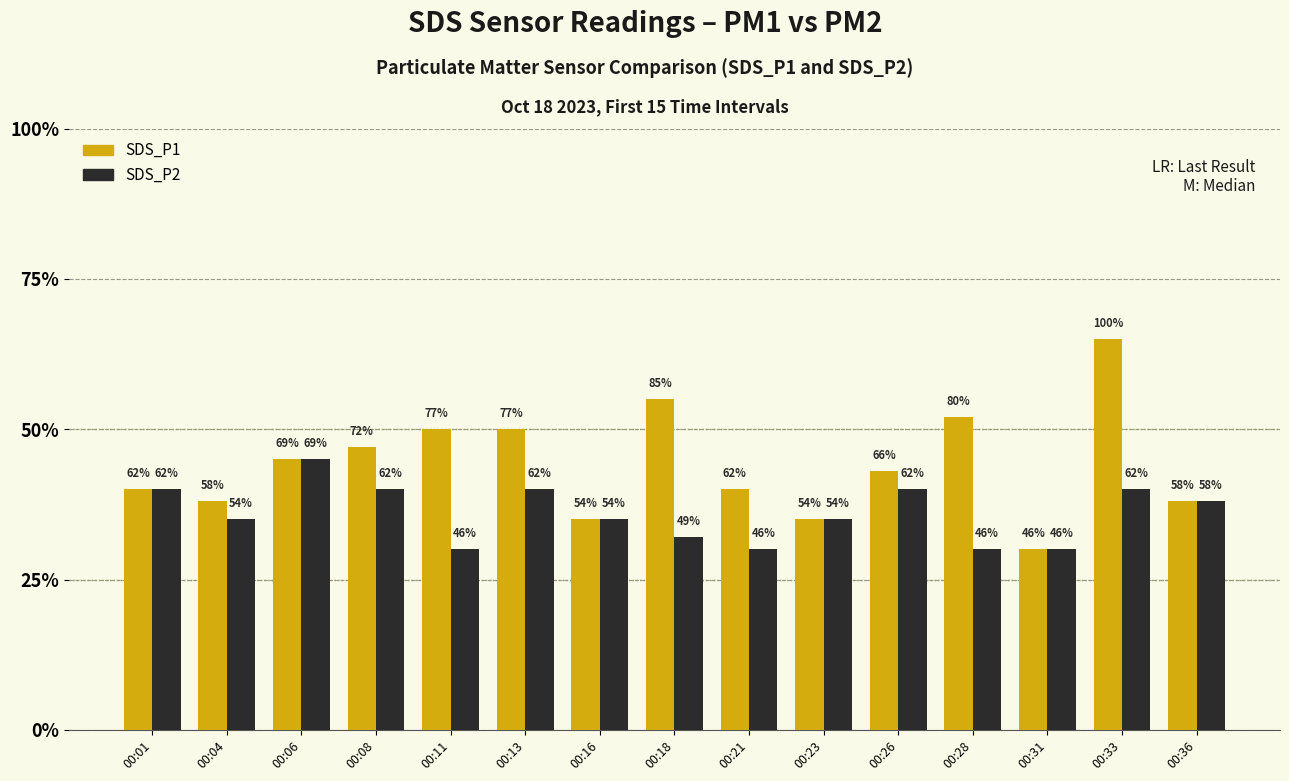

Are the bars grouped side by side (vs. stacked)?

Yes